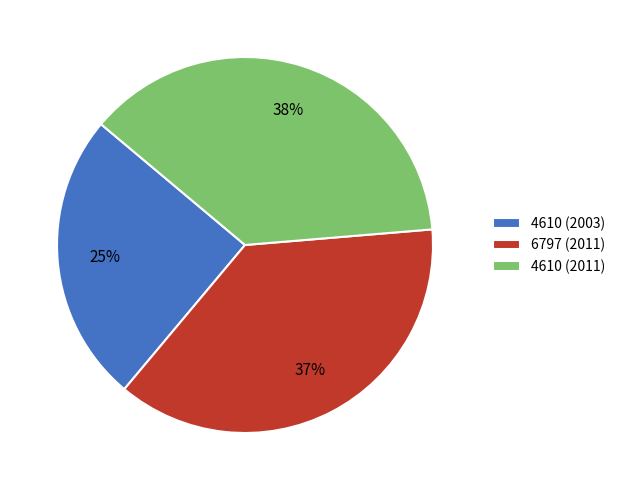

Is there a majority slice in this chart?

No